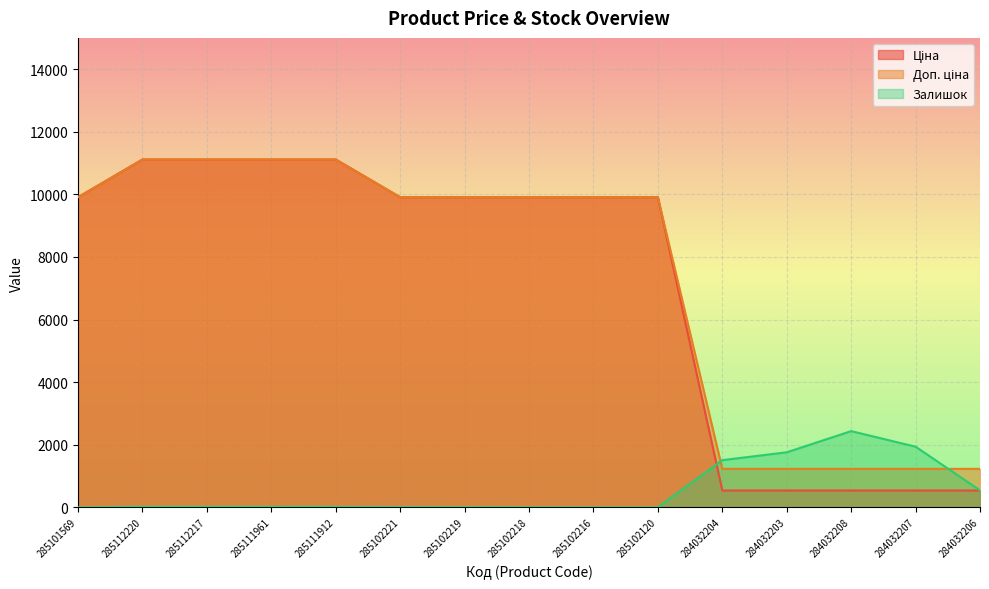

After their last crossing, which series has the higher values: Ціна or Залишок?

Залишок